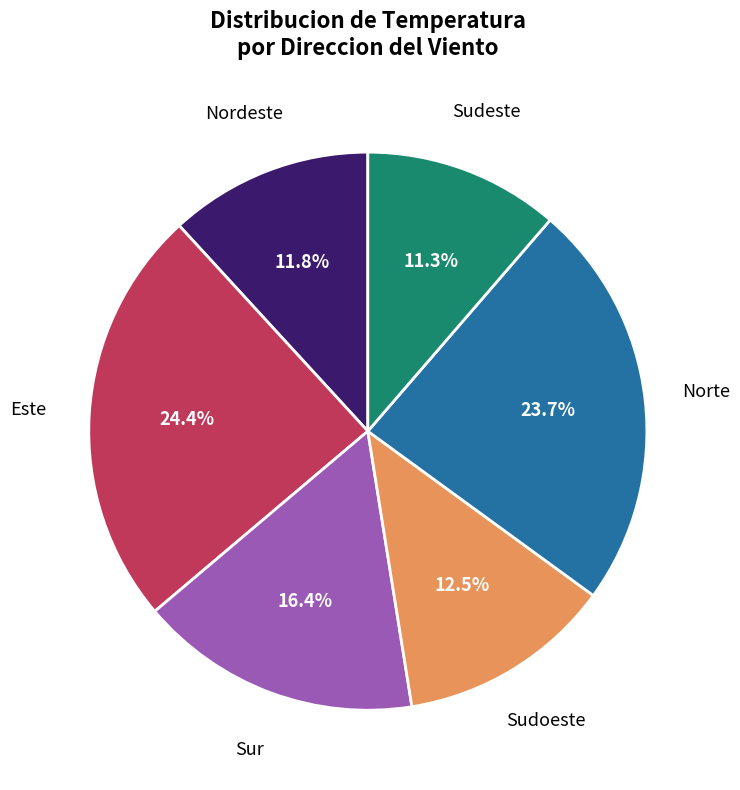

To the nearest percent, what is the average slice percentage?

17%